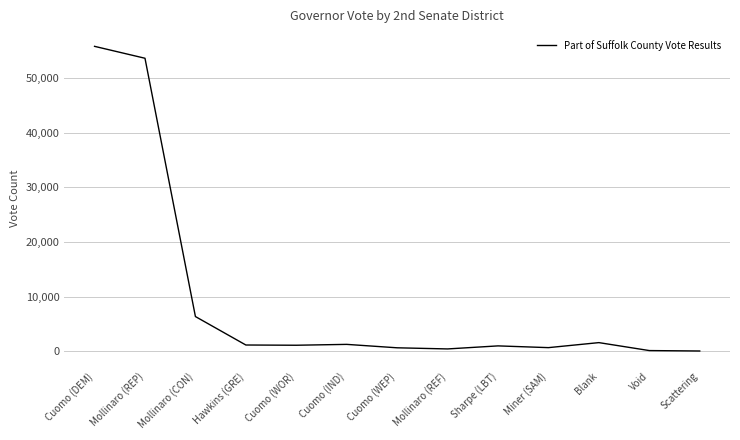

What is the sum of the values at Cuomo (DEM) and Void?

55871